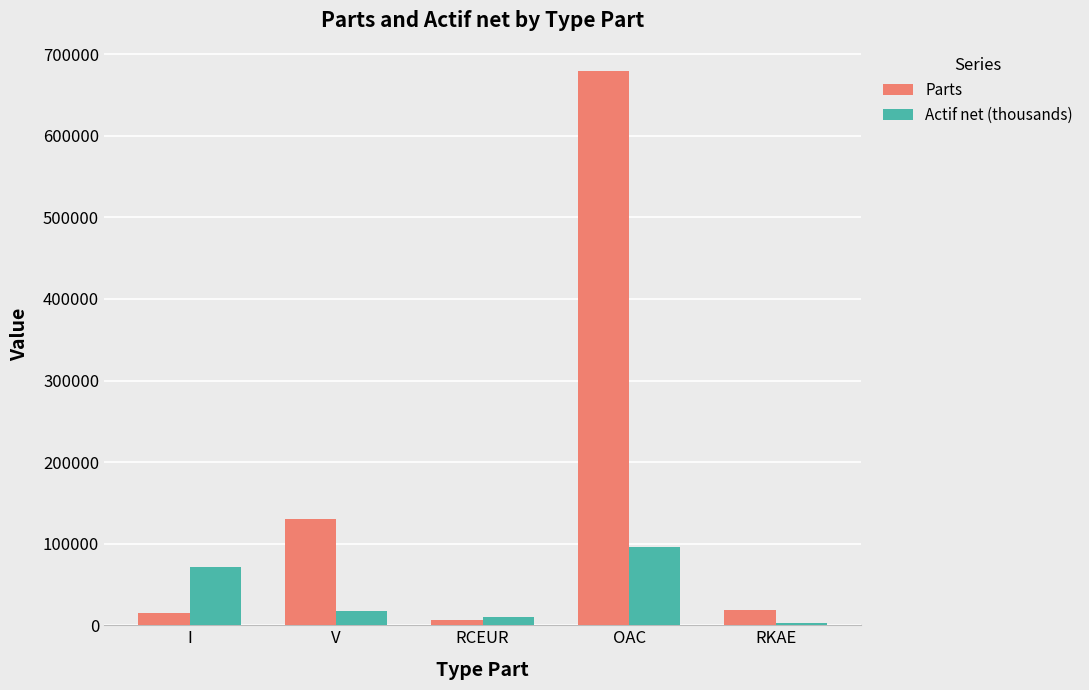

How many series are shown in this chart?

2